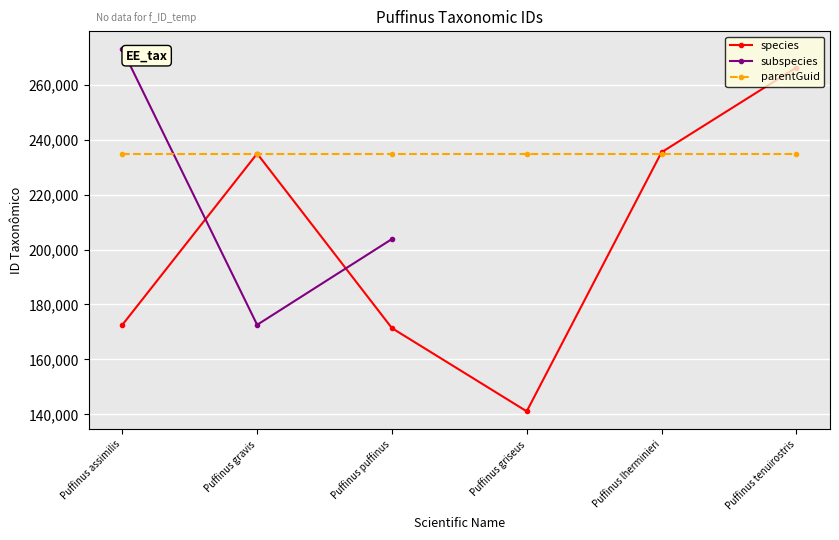

Which category has the highest value in the subspecies series?

Puffinus assimilis